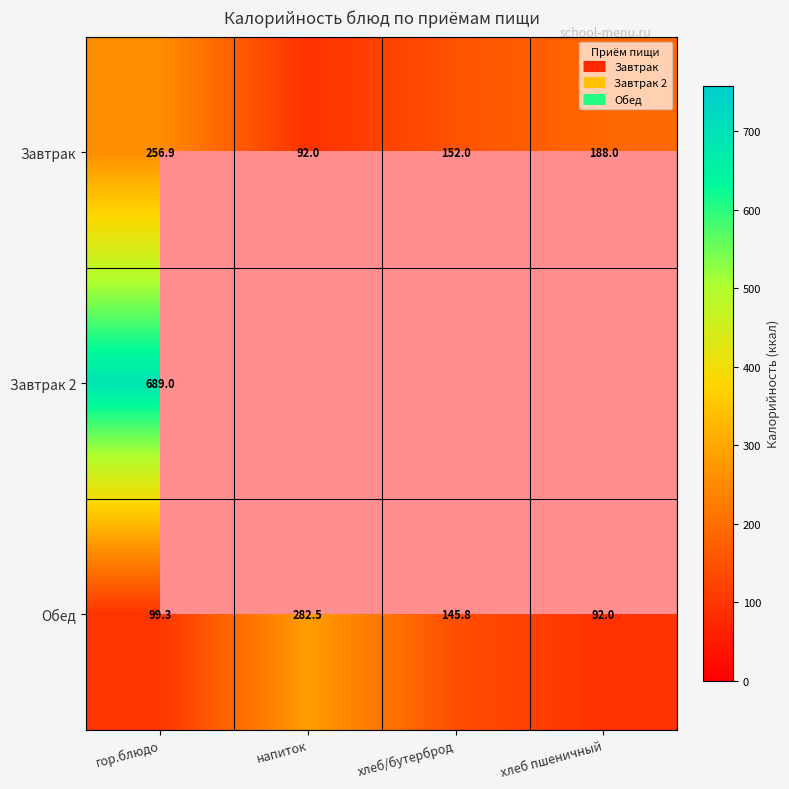

True or false: Завтрак has a value of 188.0 at хлеб пшеничный.

True